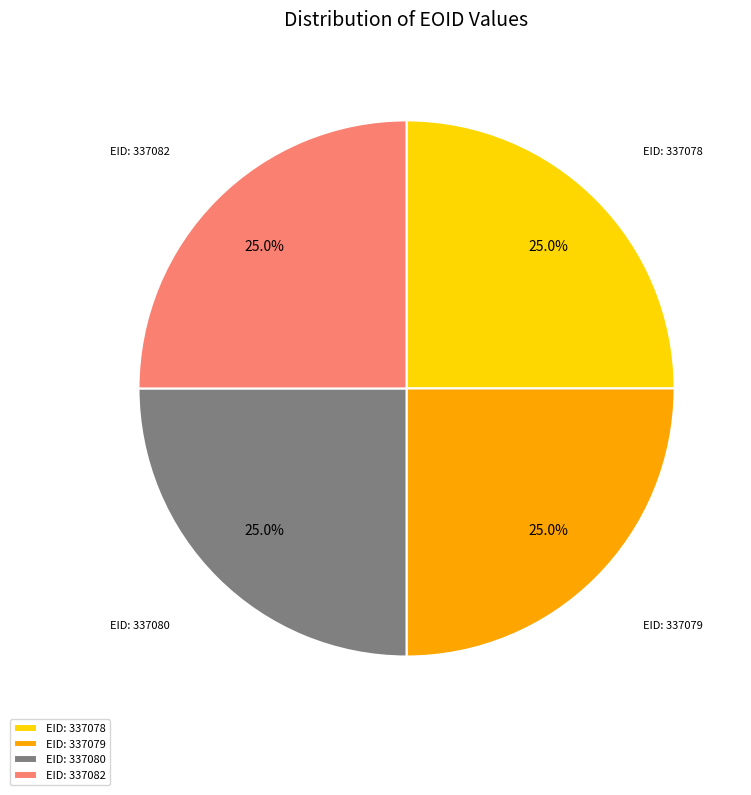

What percentage do EID: 337080 and EID: 337078 together represent?

50.0%